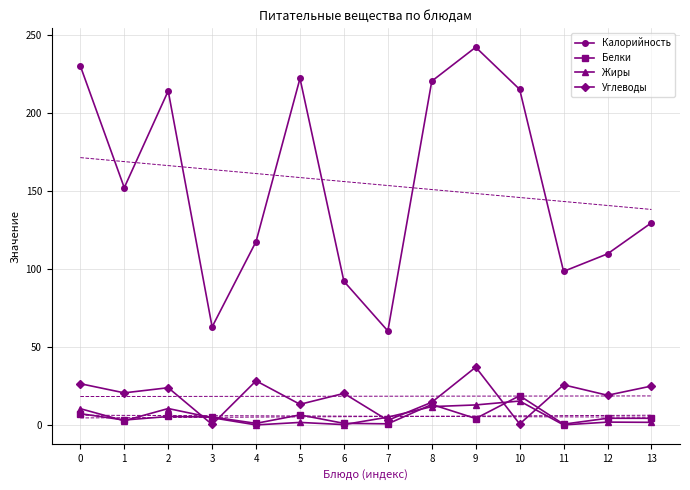

At which category does the chart reach its minimum across all series?

4